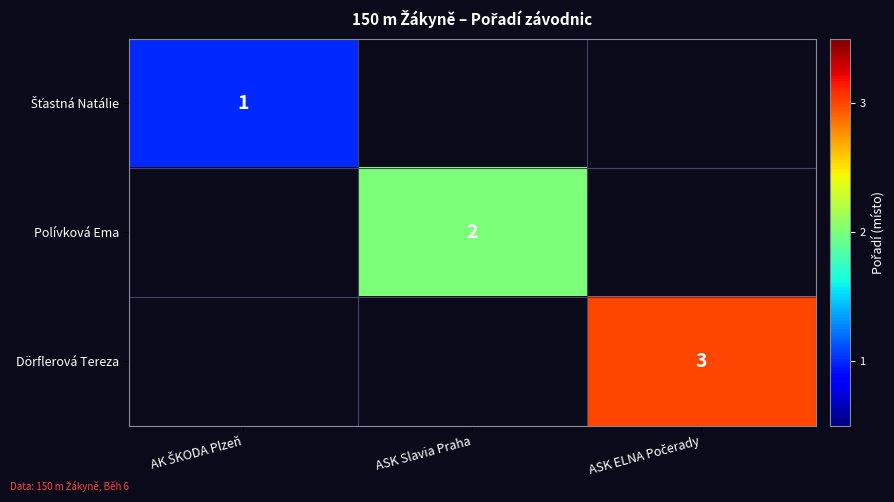

What value does the Dörflerová Tereza series have at ASK ELNA Počerady?

3